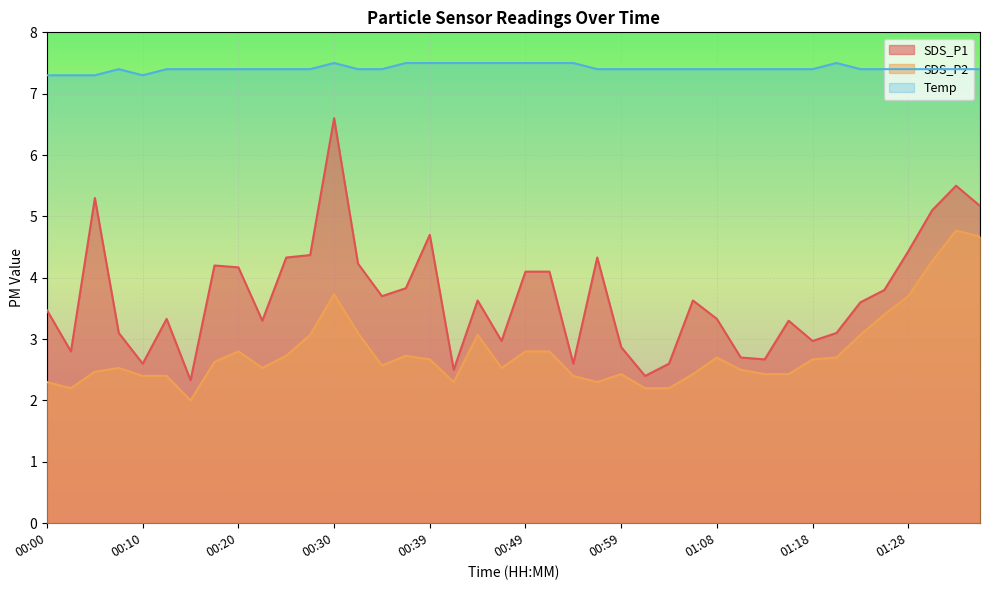

Rank the series by their maximum value, from highest to lowest.

Temp, SDS_P1, SDS_P2